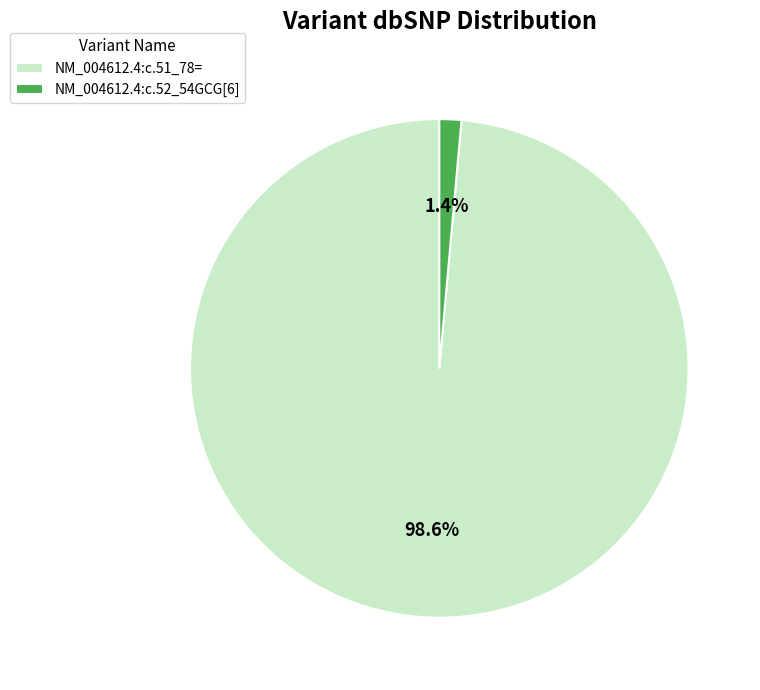

To the nearest percent, what is the average slice percentage?

50%